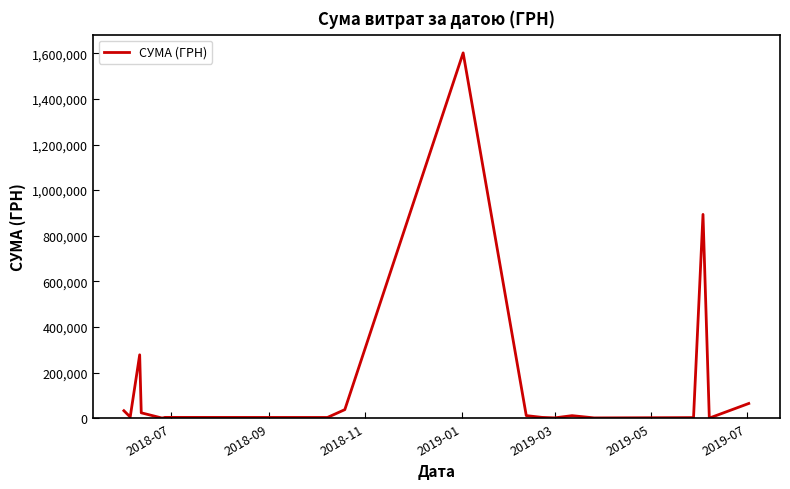

What is the maximum value shown in the chart?

1601760.3